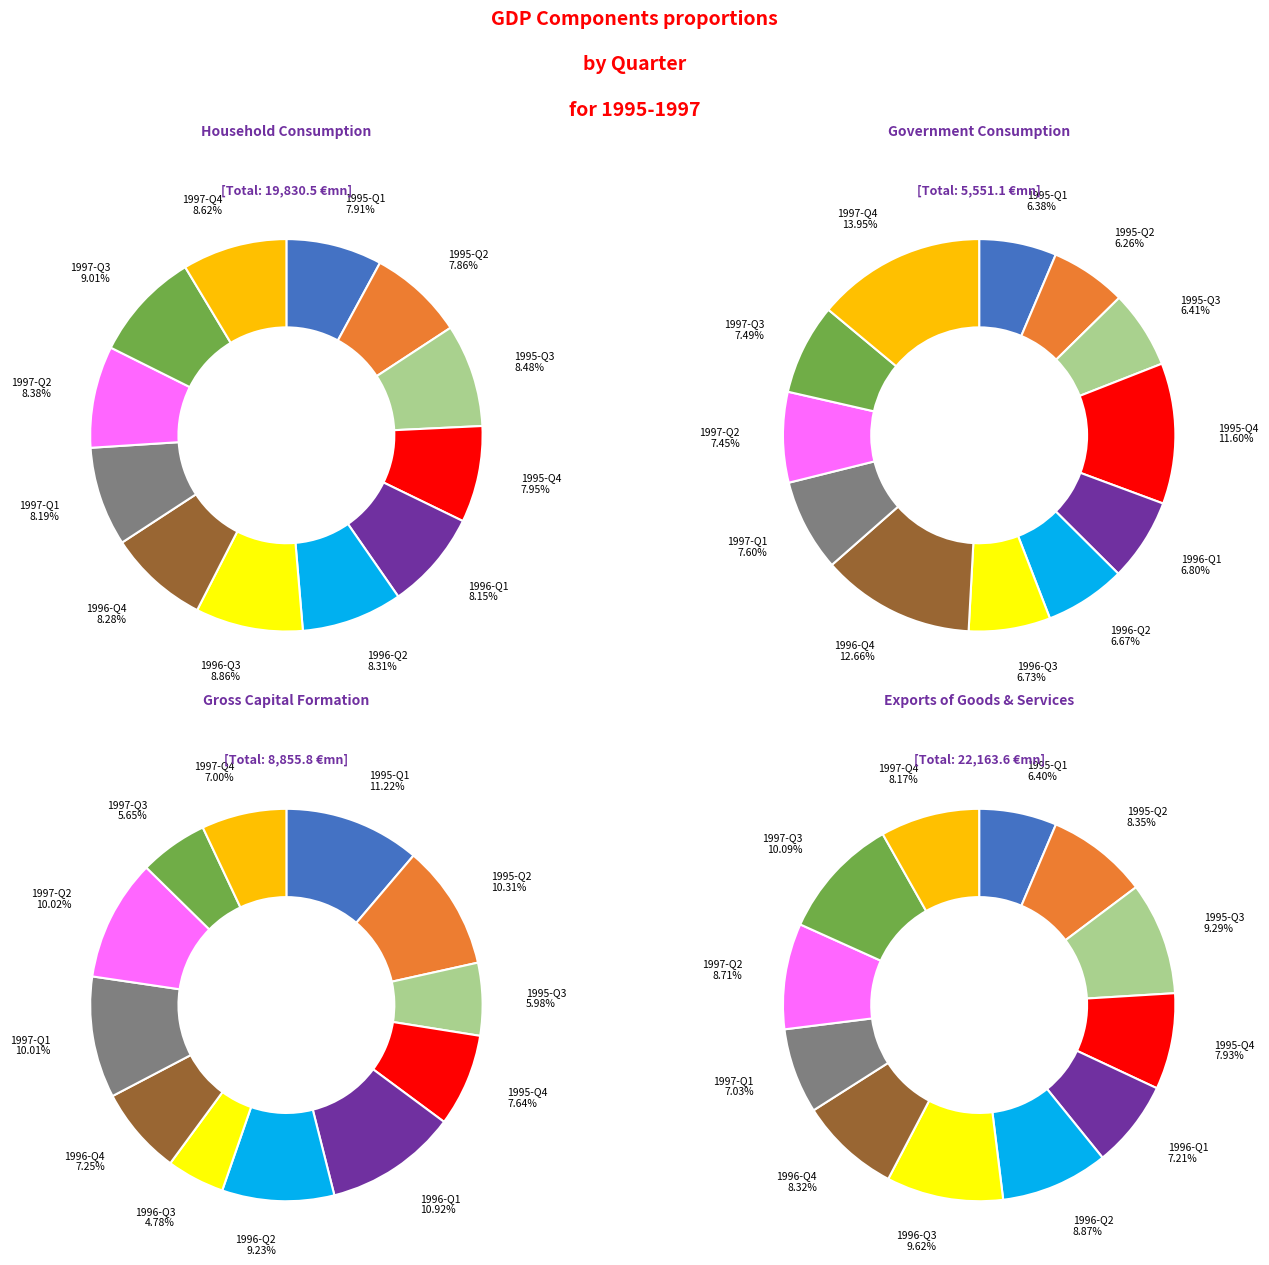

To the nearest percent, what is the average slice percentage?

8%